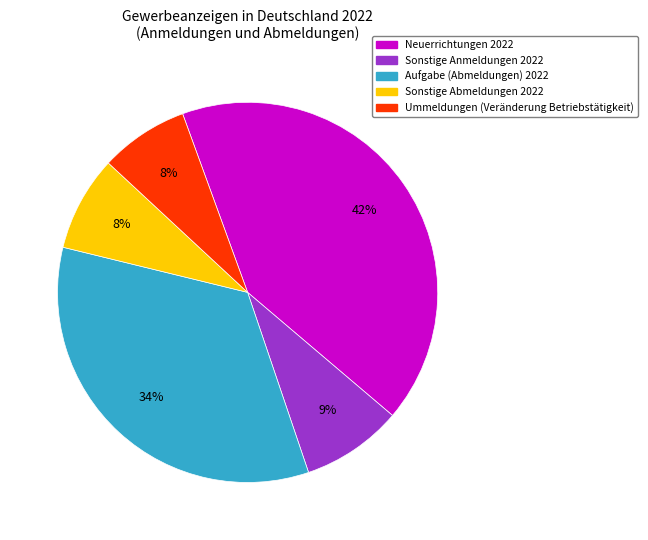

Does any single category account for the majority?

No